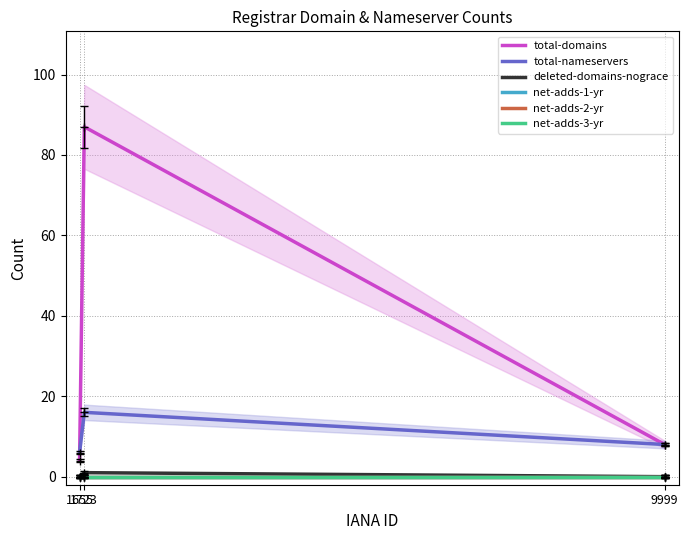

Does the chart display data point markers on the line(s)?

No